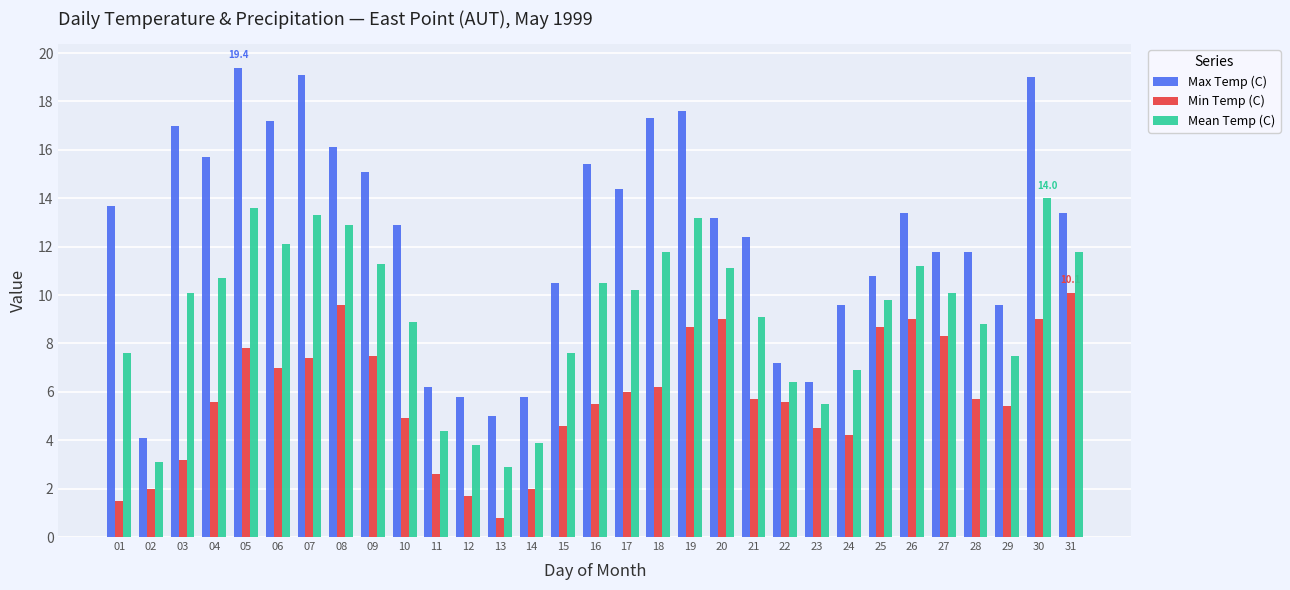

What is the value of the Min Temp (C) bar at the 11th from the left?

2.6